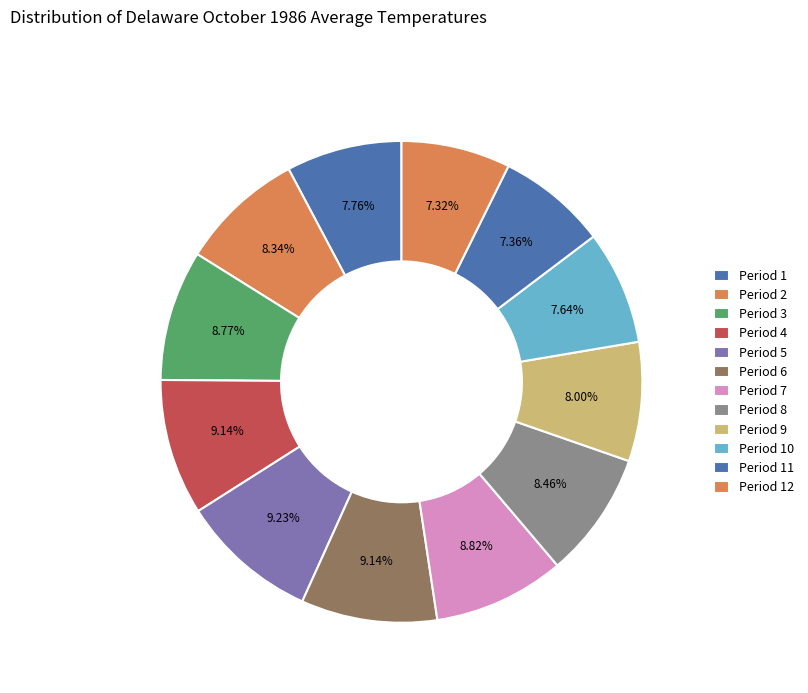

What is the change in value from Period 1 to Period 11?

-3.0